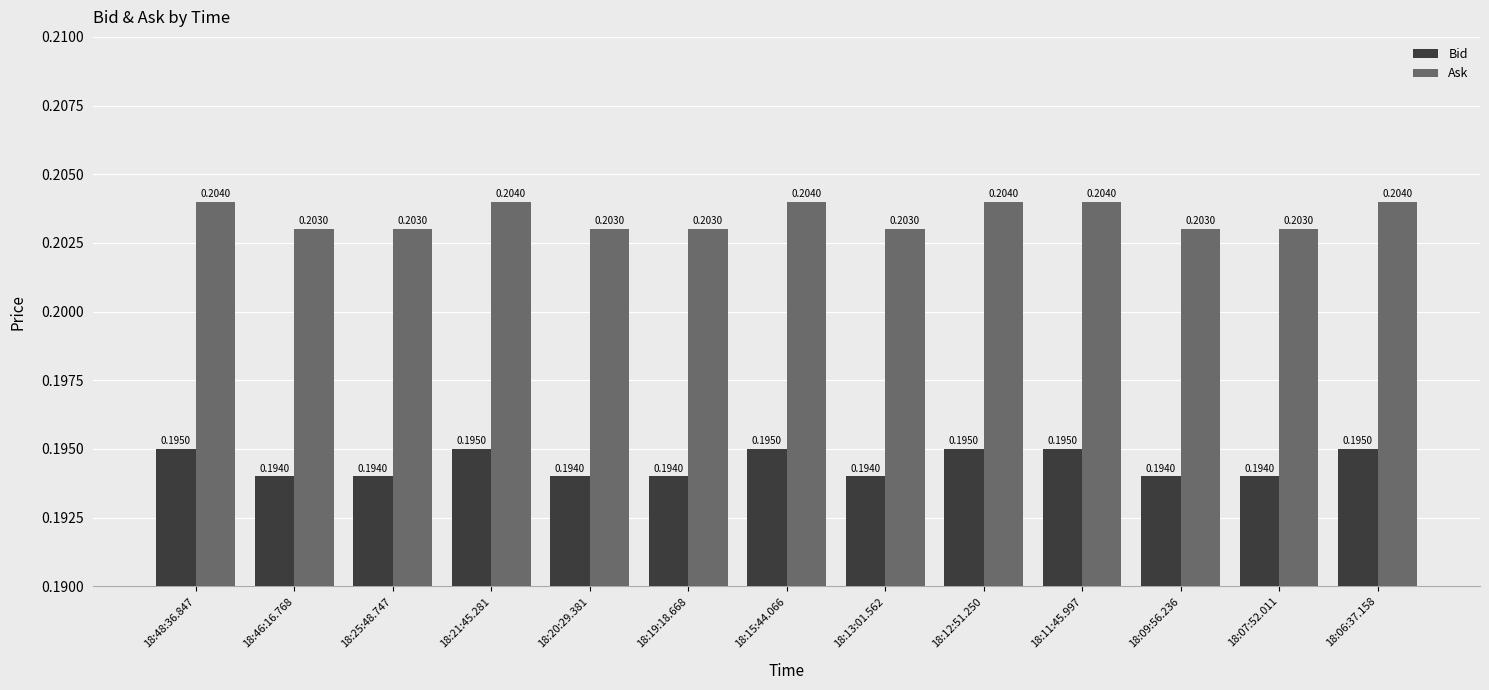

List the series in order of their overall mean, lowest first.

Bid, Ask